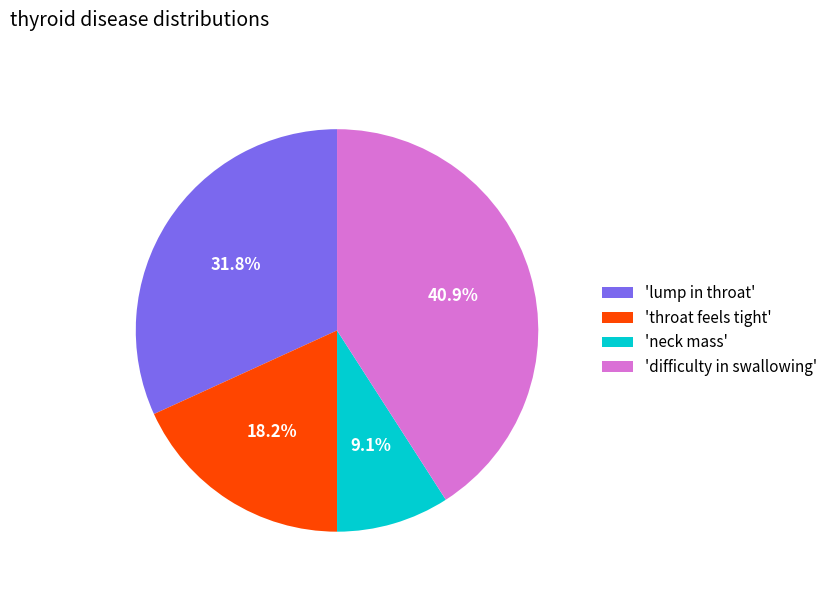

Does 'throat feels tight' account for over 50% of the chart?

No